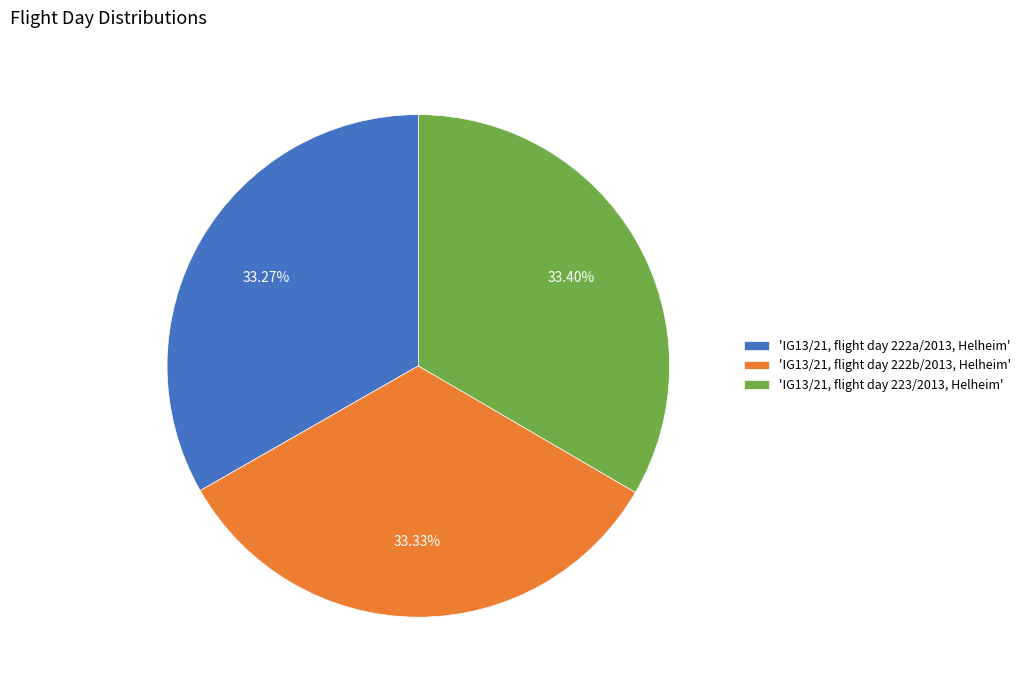

Count the number of slices in the pie.

3